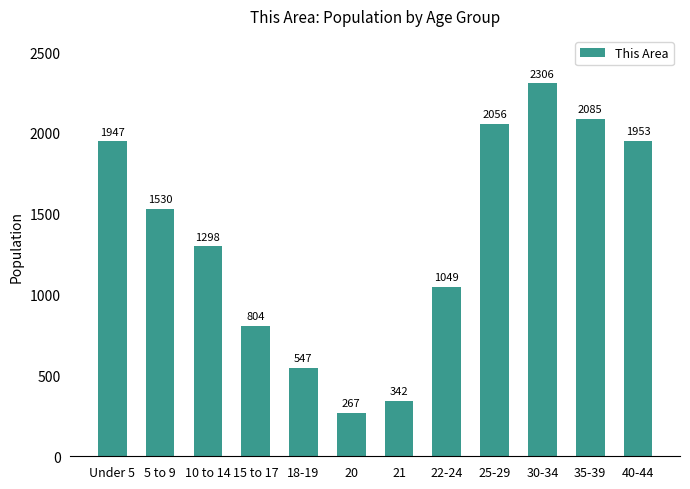

Reading left to right, what are all the values shown in this chart?

Under 5=1947	5 to 9=1530	10 to 14=1298	15 to 17=804	18-19=547	20=267	21=342	22-24=1049	25-29=2056	30-34=2306	35-39=2085	40-44=1953